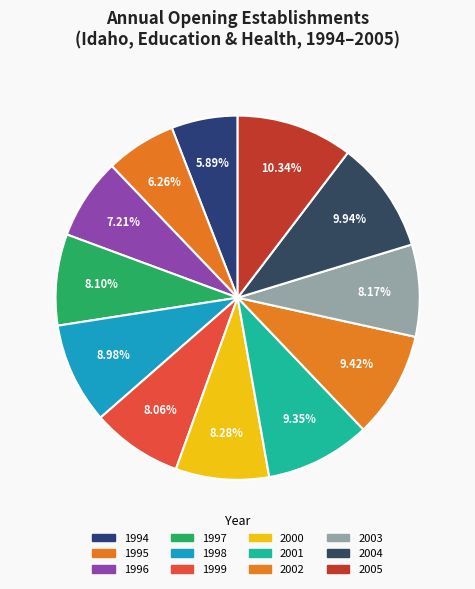

To the nearest percent, what is the average slice percentage?

8%